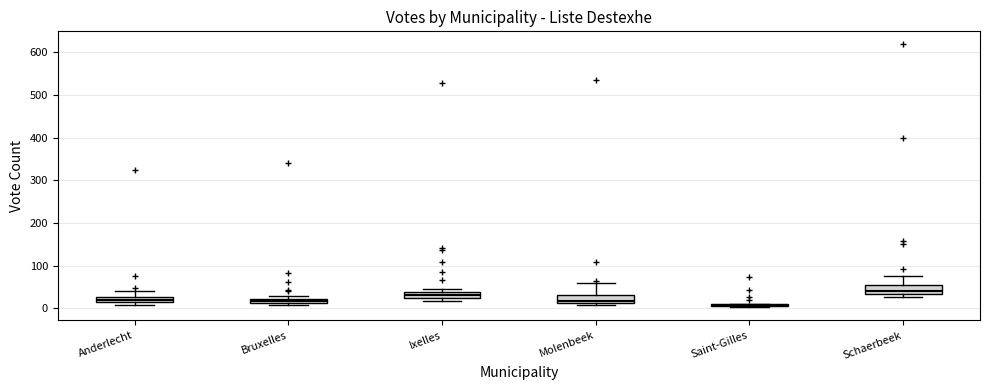

Where is the lower edge of the box for Anderlecht on the y-axis? The values are not printed on the chart, so give them approximately, as read against the axis.

20